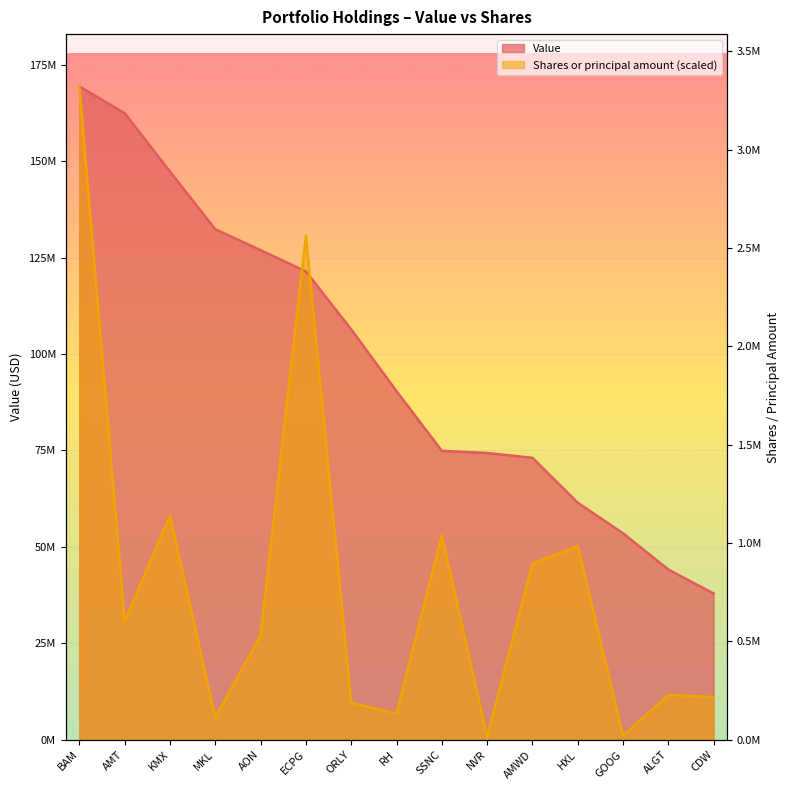

How many values in the Shares or principal amount series exceed 27103750?

8